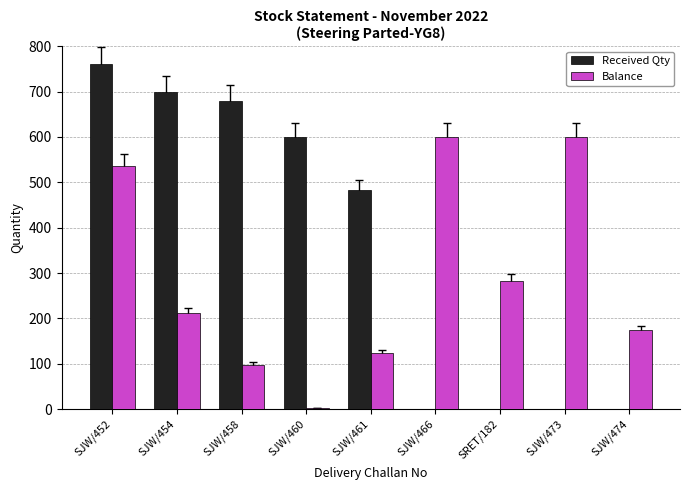

What is the sum of the Received Qty values at SJW/454 and SJW/452?

1460